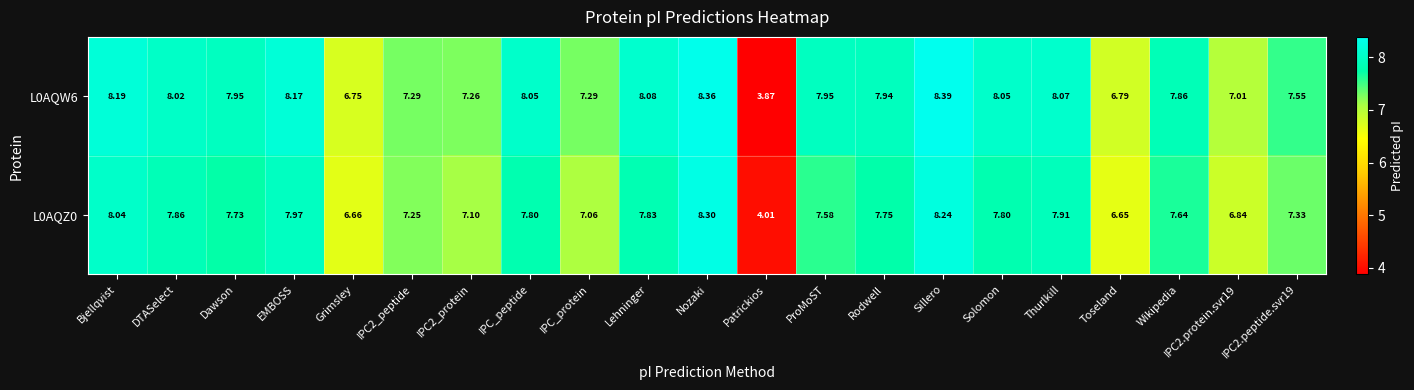

At which category does the chart reach its peak across all series?

Sillero